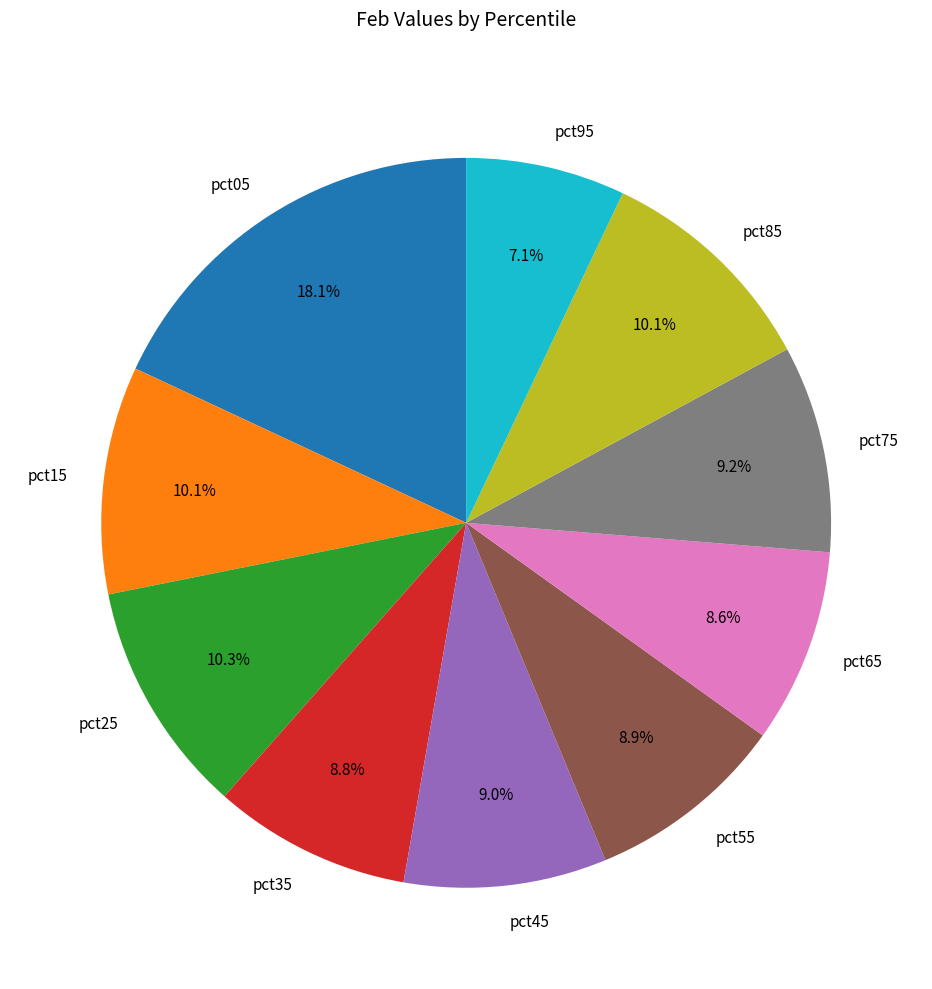

Is there any slice that represents more than half of the pie?

No